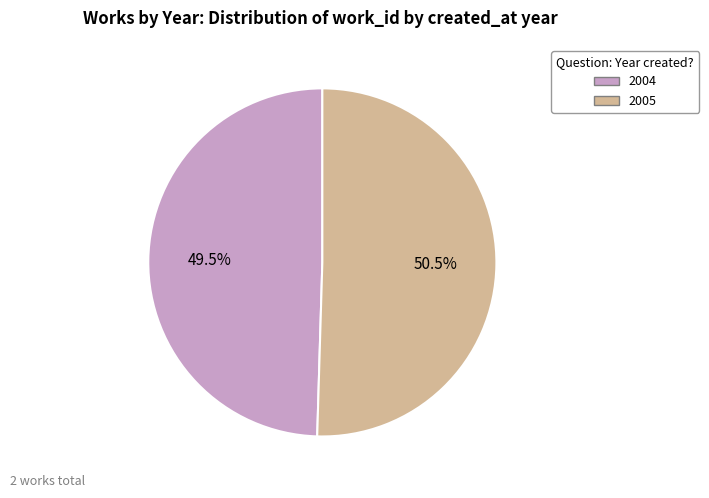

Rank the categories by value from highest to lowest.

2005, 2004